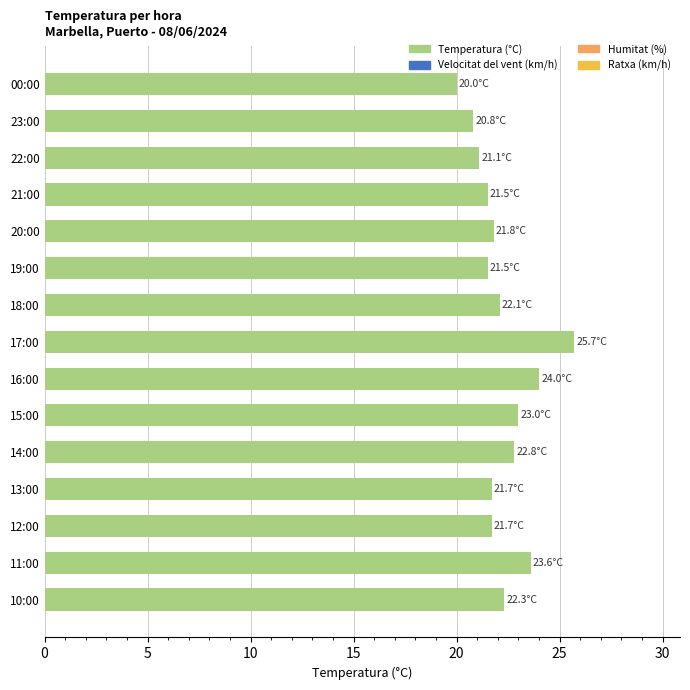

How many bars are there in total?

15